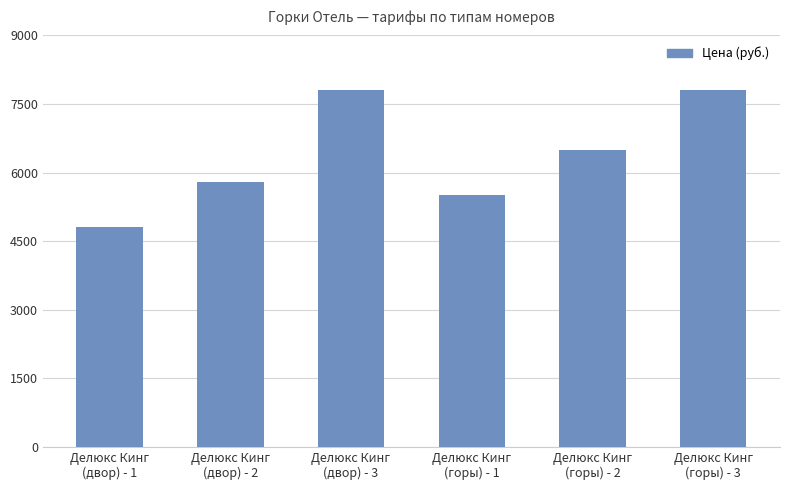

What is the value of the 6th bar from the left?

7800